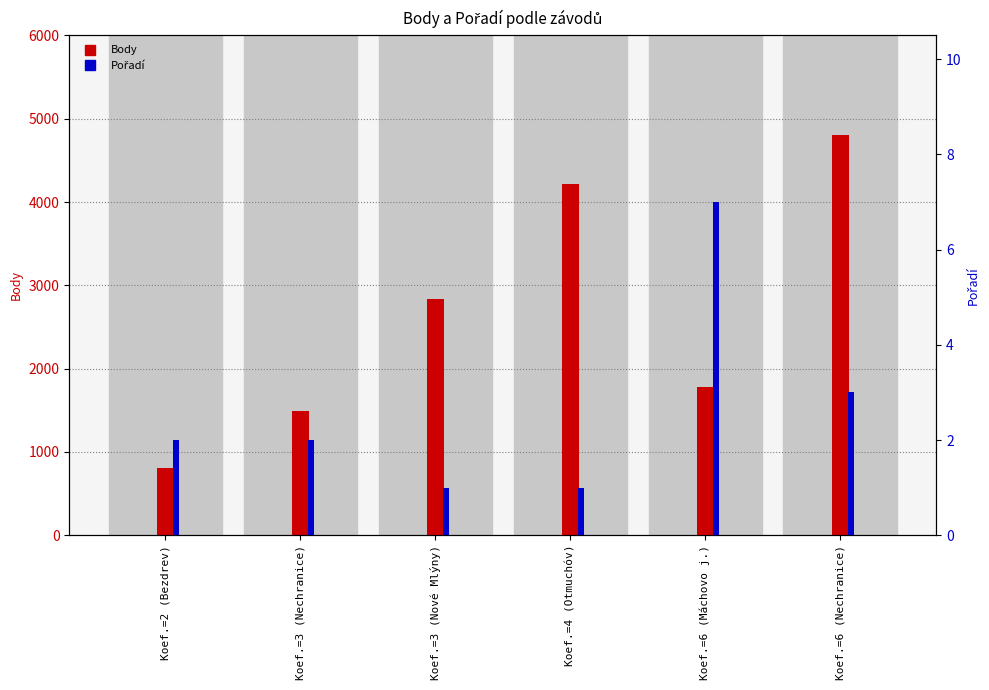

What is the spread (max minus min) of values at Koef.=3 (Nechranice)?

1495